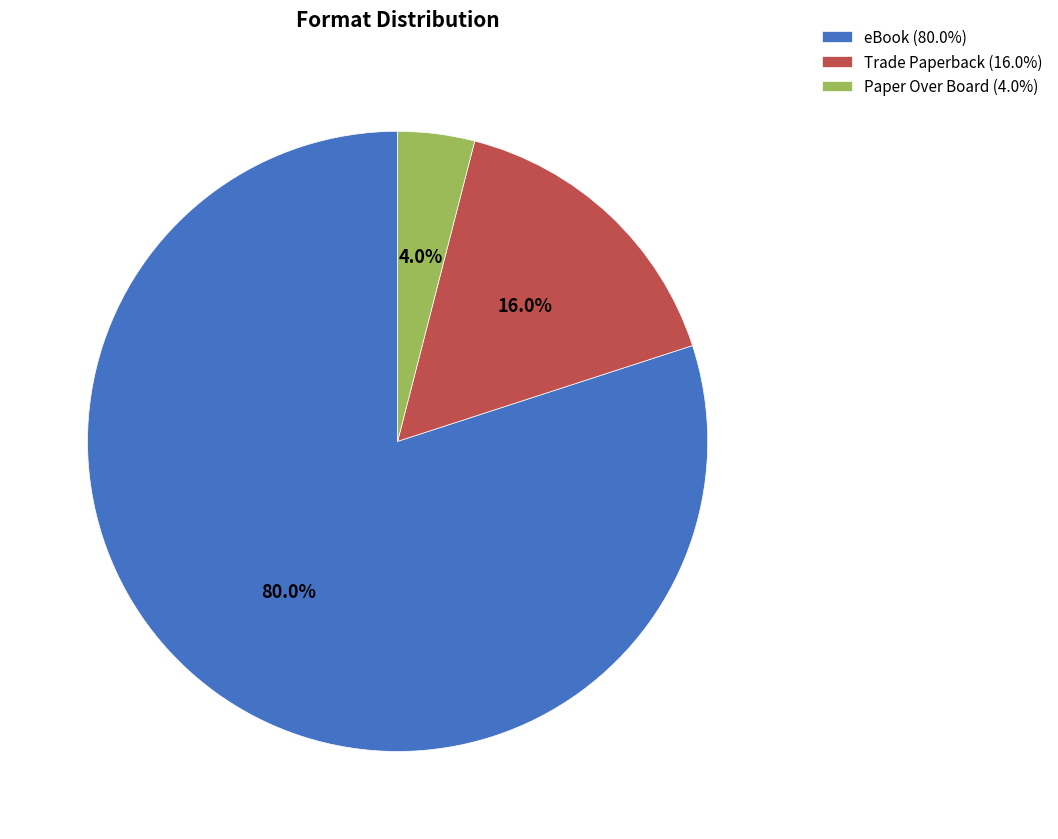

Which slice is the largest?

eBook (80.0%)